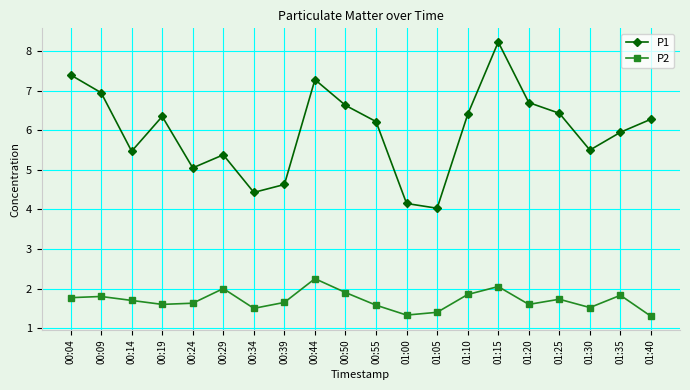

In P1, how many points are higher than both neighbors (excluding endpoints)?

4